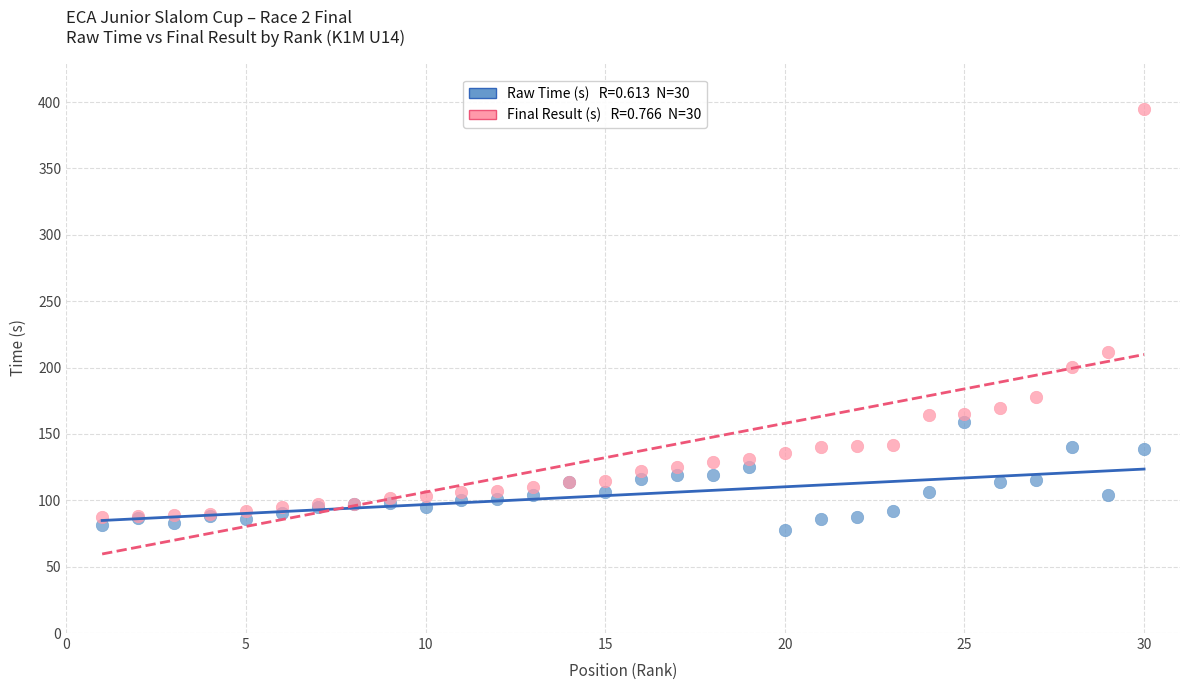

Across all series, what Y value is closest to 235?

211.7